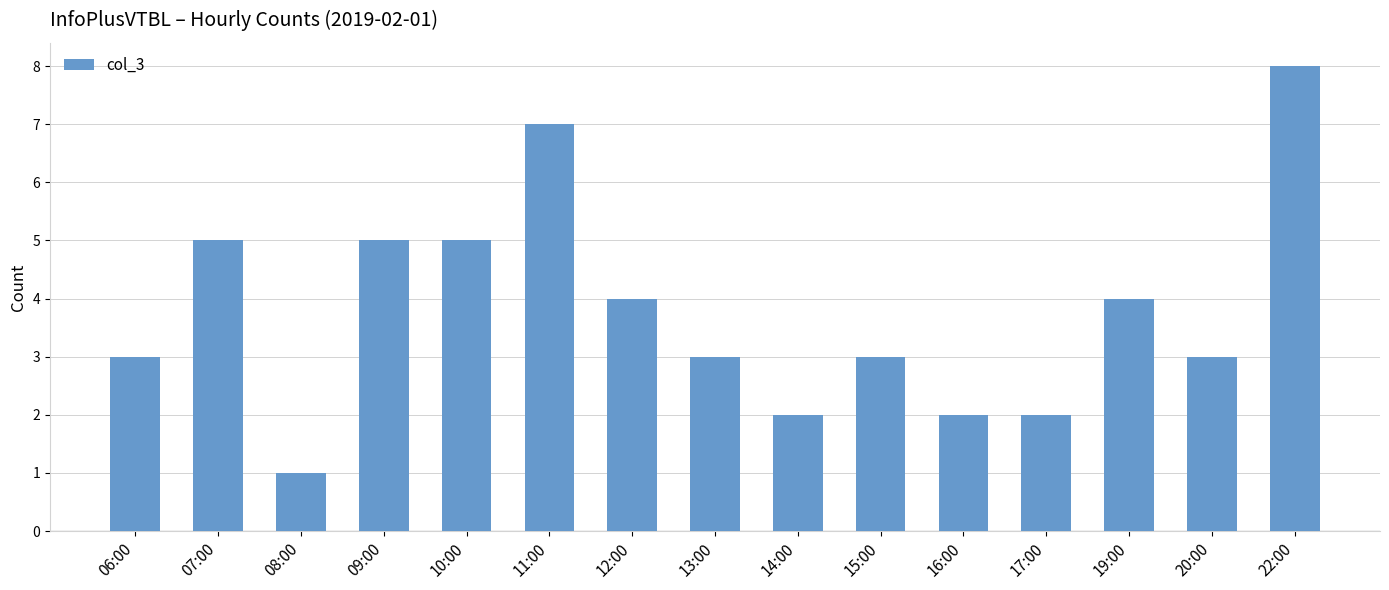

How many data points does each series have?

15